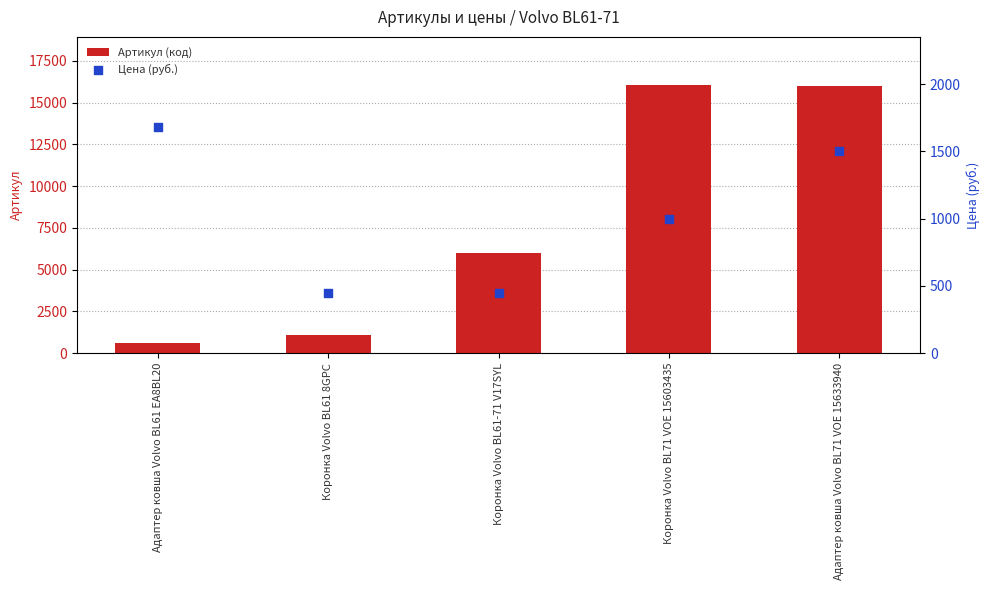

Which series has the largest total across all categories?

Артикул (код)